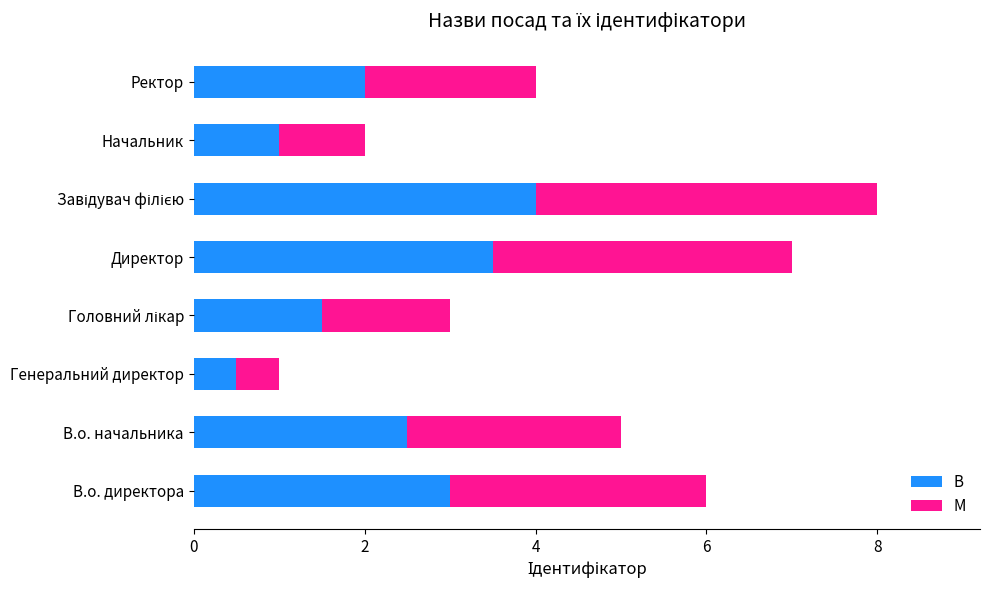

What is the difference between the maximum and minimum values in the B series?

3.5